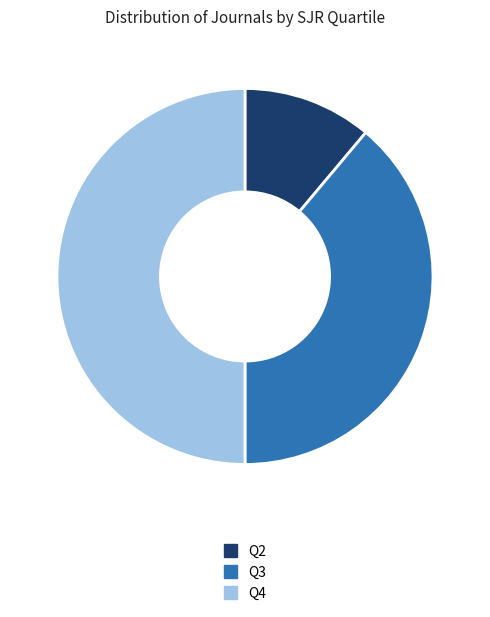

Rank the categories by value from highest to lowest.

Q4, Q3, Q2